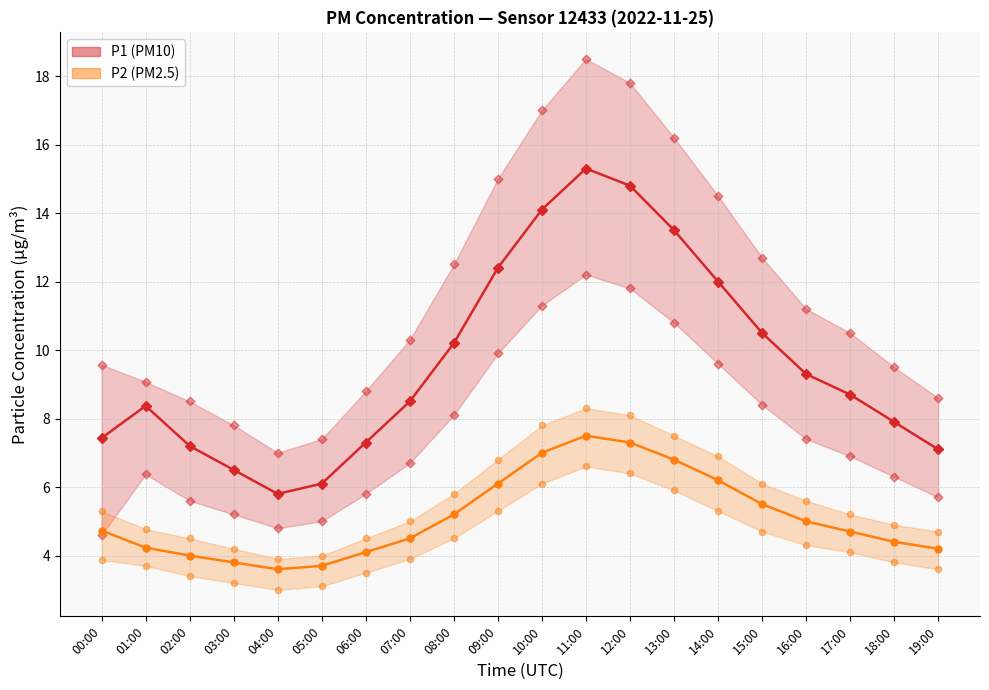

What is the total value across all series at 06:00?

11.4